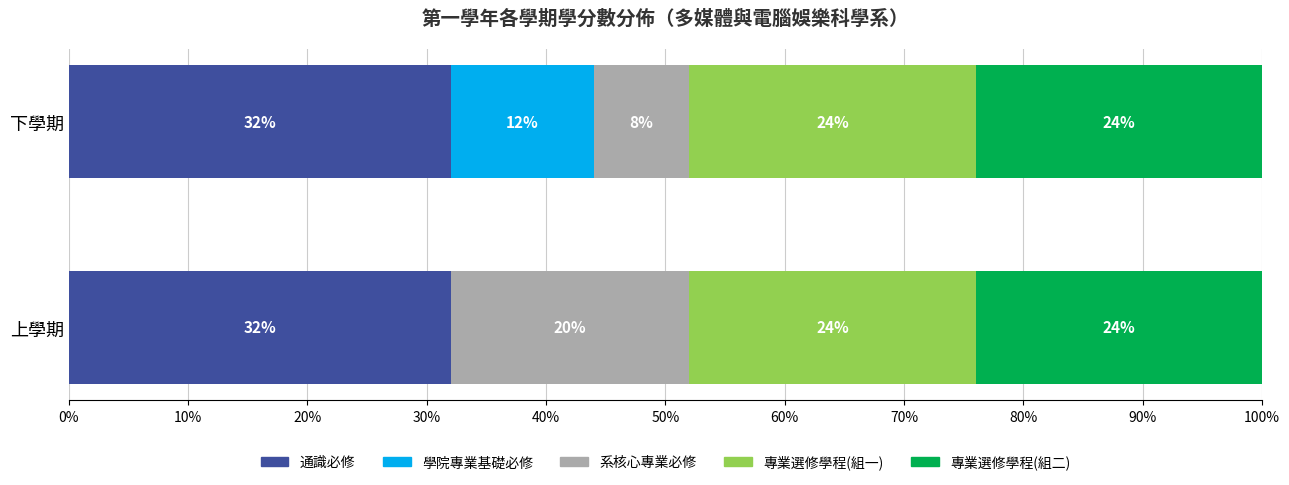

What is the sum of all 通識必修 values?

64